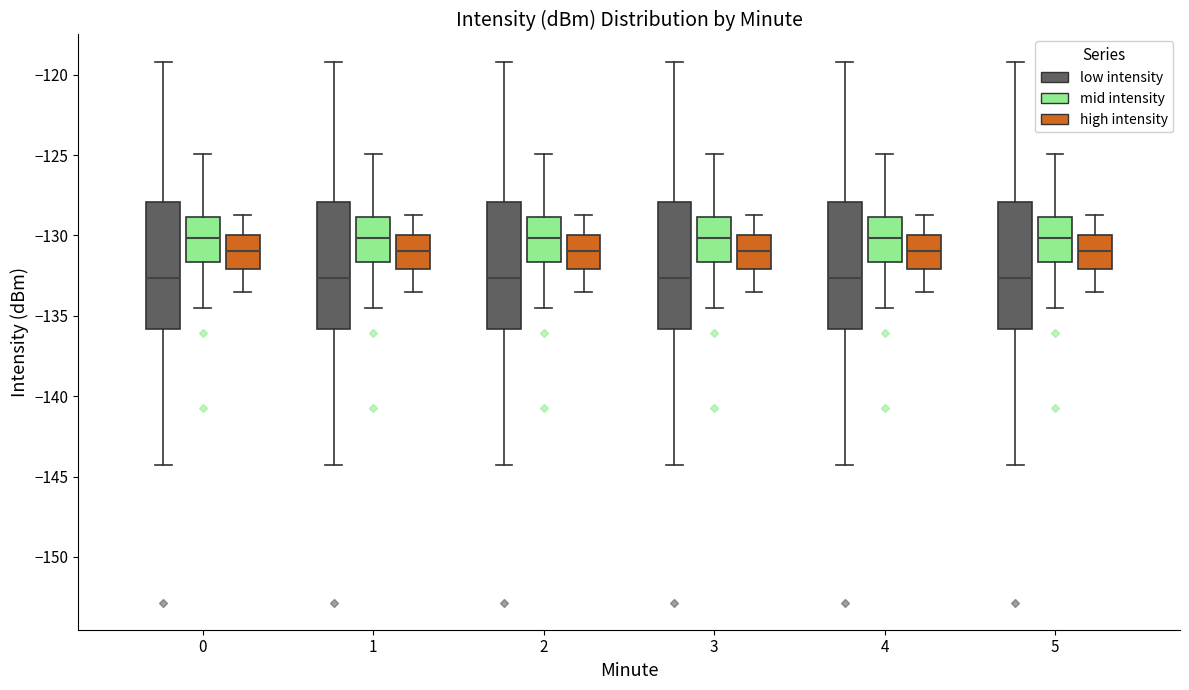

Reading left to right, read every box against the y-axis: the position of its median line, the range the box covers, and the ends of its whiskers. The values are not printed on the chart, so give them approximately, as read against the axis.

0 (low intensity): median -132.5, box -136.0 to -128.0, whiskers -144.5 to -119.0
0 (mid intensity): median -130.0, box -131.5 to -129.0, whiskers -134.5 to -125.0
0 (high intensity): median -131.0, box -132.0 to -130.0, whiskers -133.5 to -128.5
1 (low intensity): median -132.5, box -136.0 to -128.0, whiskers -144.5 to -119.0
1 (mid intensity): median -130.0, box -131.5 to -129.0, whiskers -134.5 to -125.0
1 (high intensity): median -131.0, box -132.0 to -130.0, whiskers -133.5 to -128.5
2 (low intensity): median -132.5, box -136.0 to -128.0, whiskers -144.5 to -119.0
2 (mid intensity): median -130.0, box -131.5 to -129.0, whiskers -134.5 to -125.0
2 (high intensity): median -131.0, box -132.0 to -130.0, whiskers -133.5 to -128.5
3 (low intensity): median -132.5, box -136.0 to -128.0, whiskers -144.5 to -119.0
3 (mid intensity): median -130.0, box -131.5 to -129.0, whiskers -134.5 to -125.0
3 (high intensity): median -131.0, box -132.0 to -130.0, whiskers -133.5 to -128.5
4 (low intensity): median -132.5, box -136.0 to -128.0, whiskers -144.5 to -119.0
4 (mid intensity): median -130.0, box -131.5 to -129.0, whiskers -134.5 to -125.0
4 (high intensity): median -131.0, box -132.0 to -130.0, whiskers -133.5 to -128.5
5 (low intensity): median -132.5, box -136.0 to -128.0, whiskers -144.5 to -119.0
5 (mid intensity): median -130.0, box -131.5 to -129.0, whiskers -134.5 to -125.0
5 (high intensity): median -131.0, box -132.0 to -130.0, whiskers -133.5 to -128.5